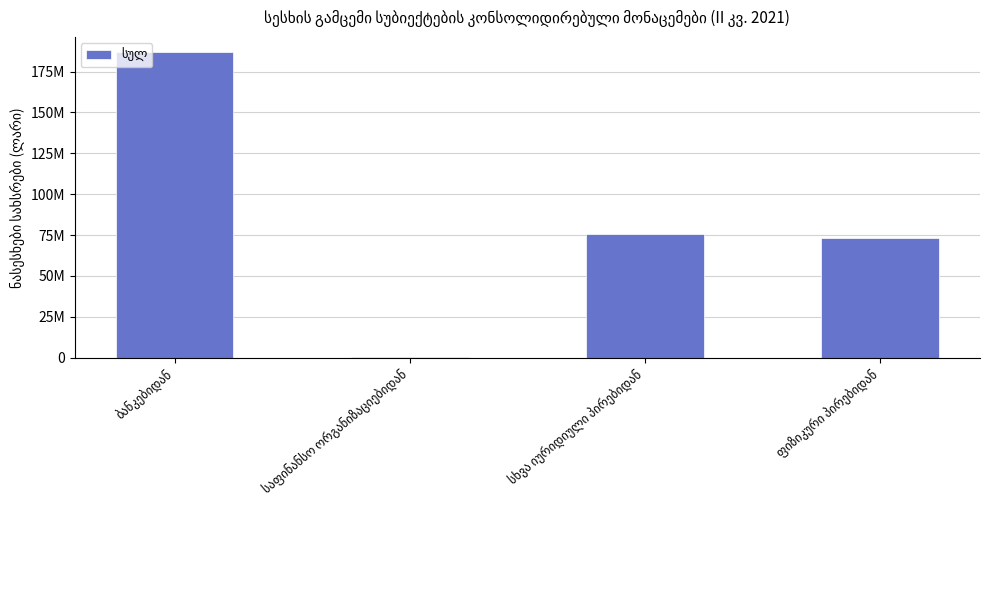

Reading right to left, extract all data points from this chart.

ფიზიკური პირებიდან=73183872.4	სხვა იურიდიული პირებიდან=75830401.1	საფინანსო ორგანიზაციებიდან=334717.0	ბანკებიდან=186889715.0